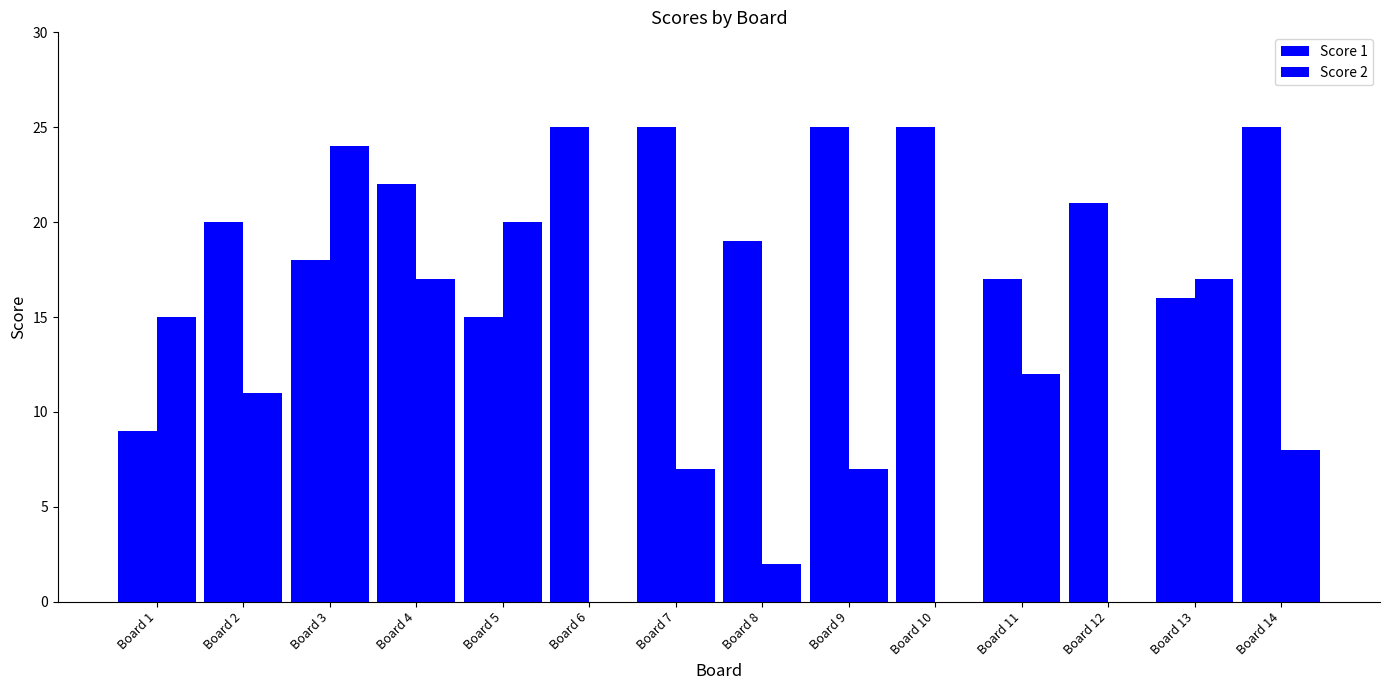

Does the chart contain stacked bars?

No